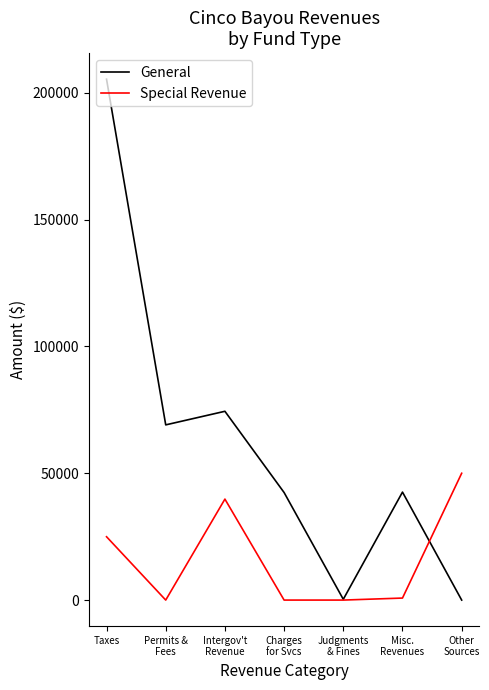

Between Intergov't
Revenue and Other
Sources, which series saw the biggest shift?

General